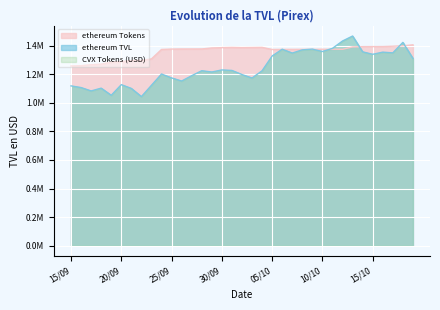

How many values in the ethereum Tokens series exceed 1376053?

19